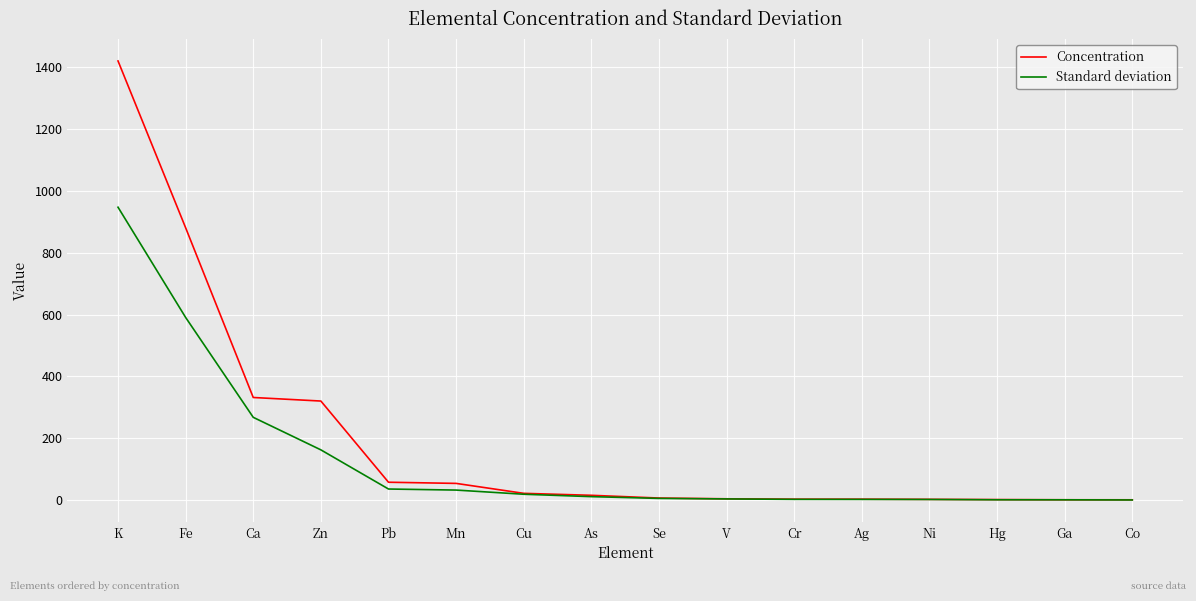

At how many categories does at least one series exceed 940?

1